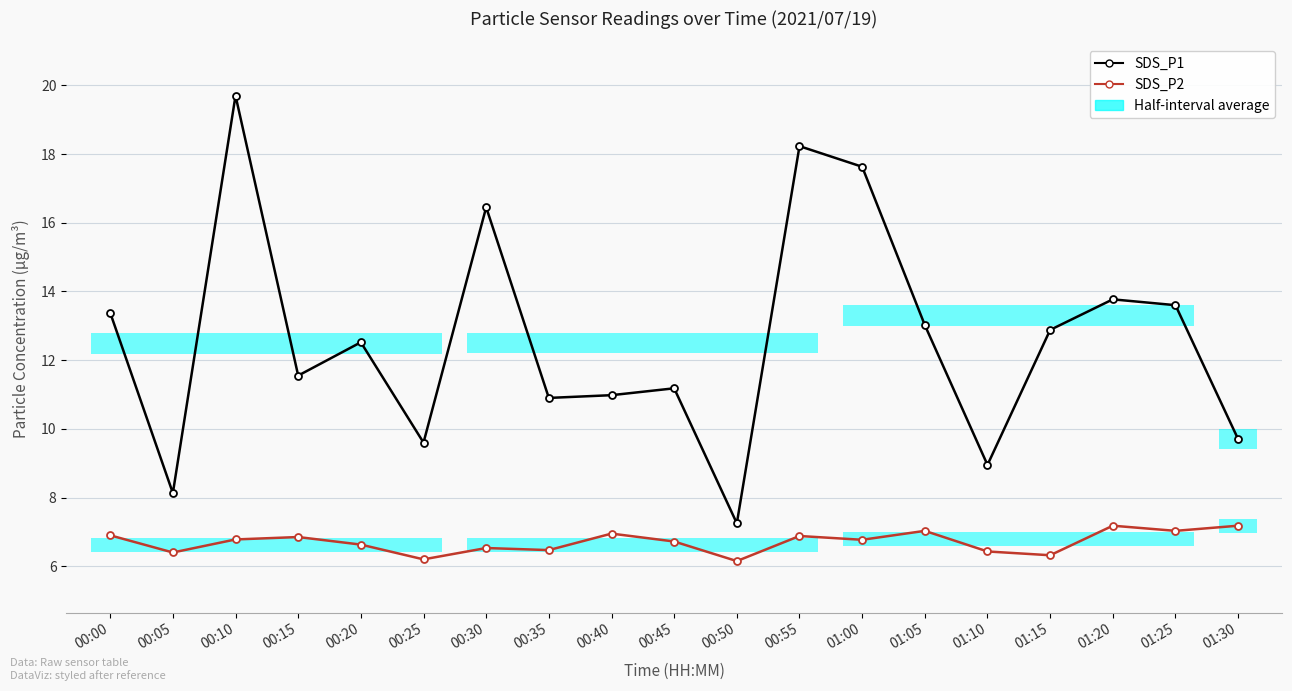

Between 01:25 and 00:00, which is larger?

01:25